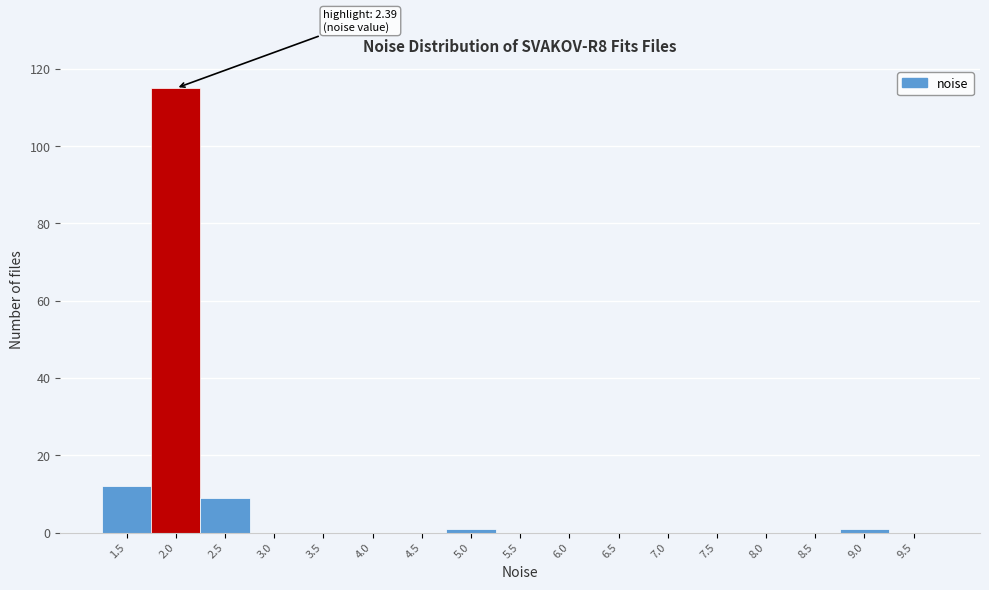

Reading left to right, transcribe all the data shown in this chart.

1.5=12	2.0=115	2.5=9	3.0=0	3.5=0	4.0=0	4.5=0	5.0=1	5.5=0	6.0=0	6.5=0	7.0=0	7.5=0	8.0=0	8.5=0	9.0=1	9.5=0